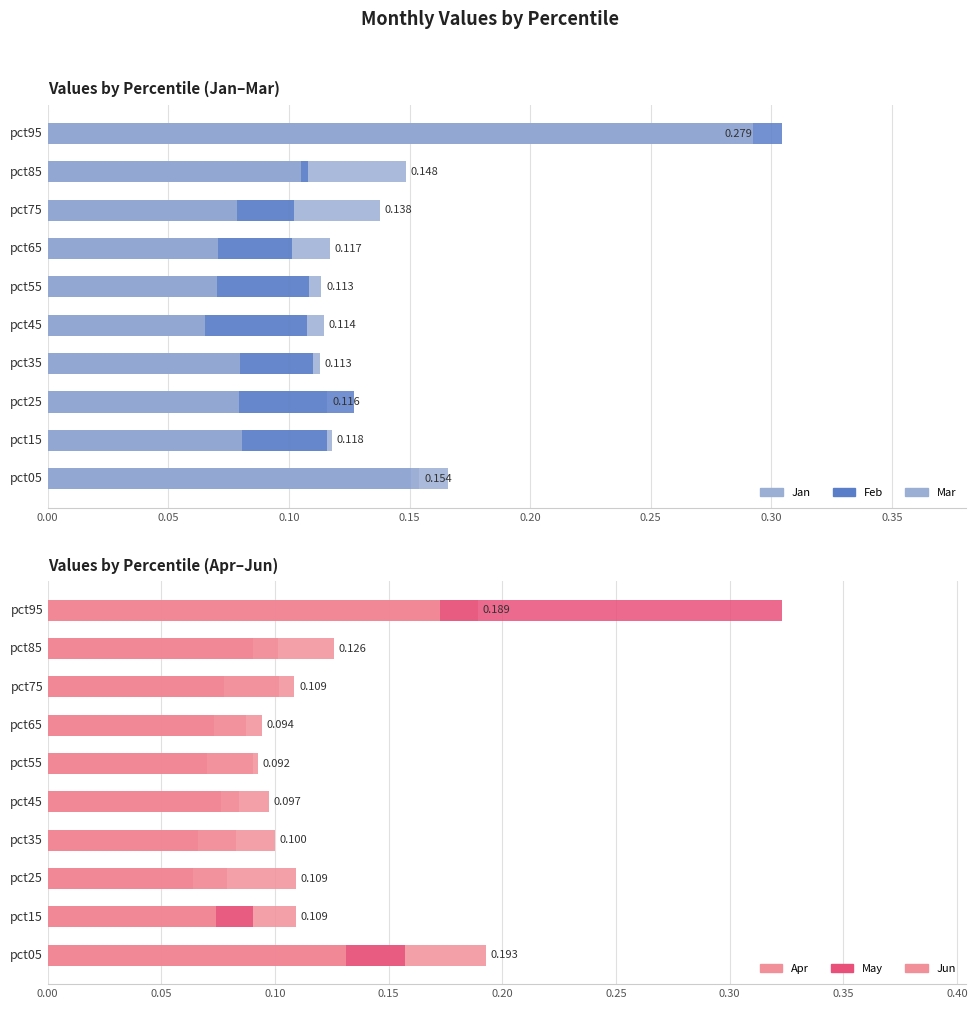

True or false: Feb has a value of 0.0 at 0.30.

False